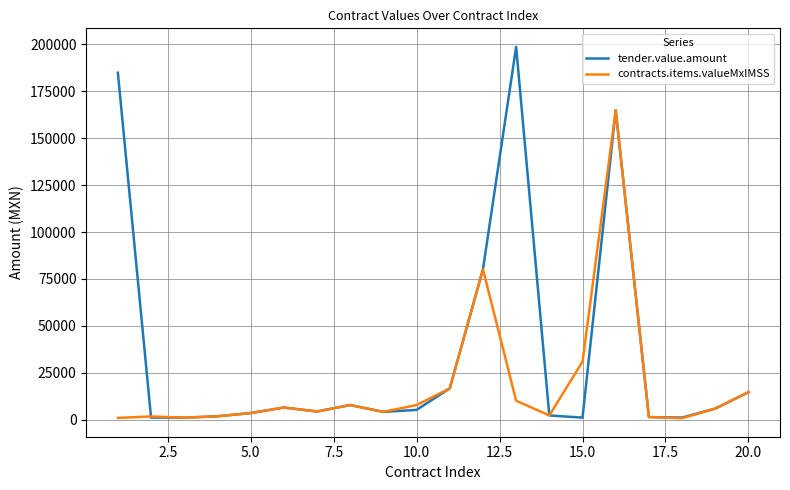

What is the sum of all contracts.items.valueMxIMSS values?

369161.7